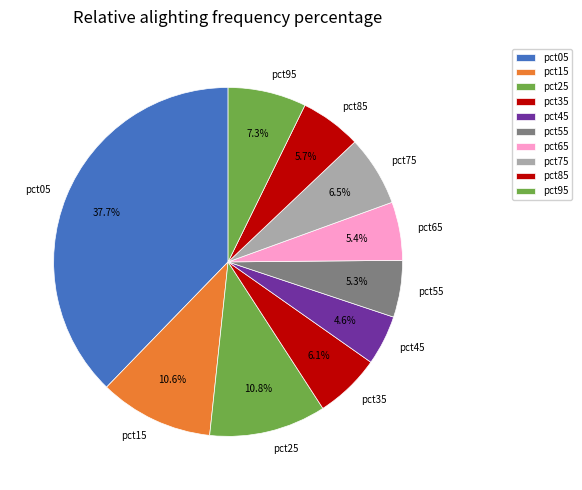

What portion of the pie excludes pct45?

95.4%